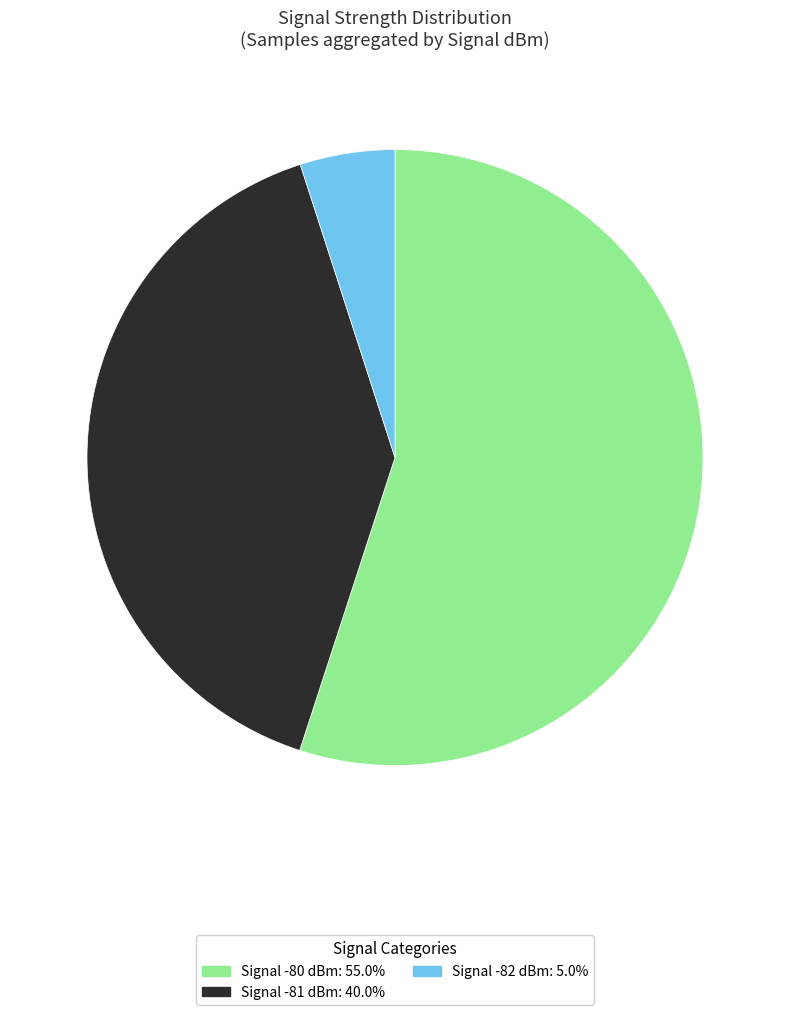

Does any single category account for the majority?

Yes